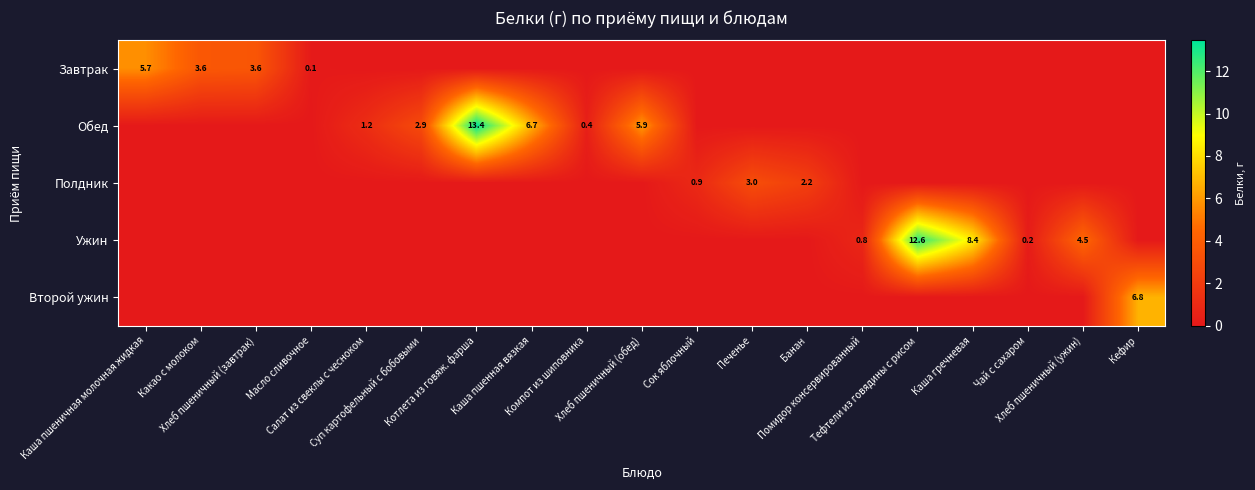

True or false: Обед has a value of 0.0 at Кефир.

True